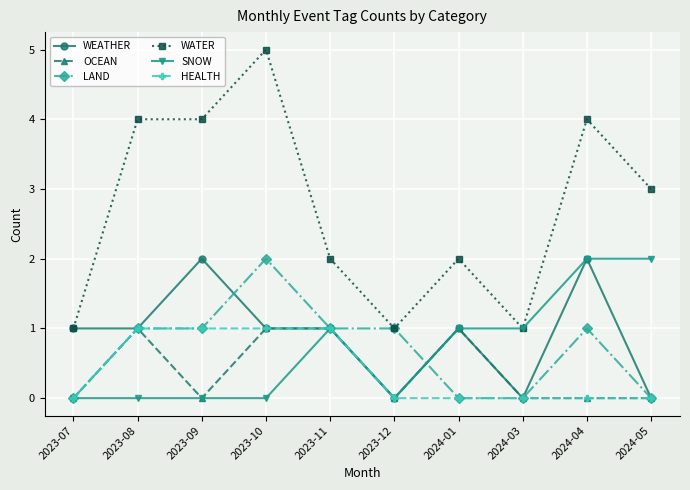

What is the spread (max minus min) of values at 2024-05?

3